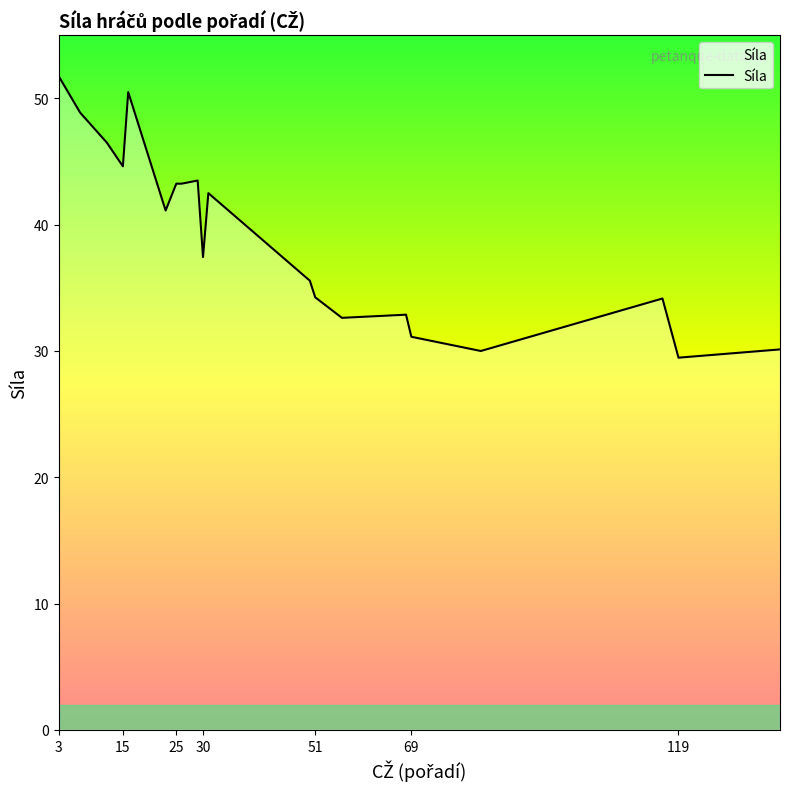

Is this an area chart (filled region under the line)?

No